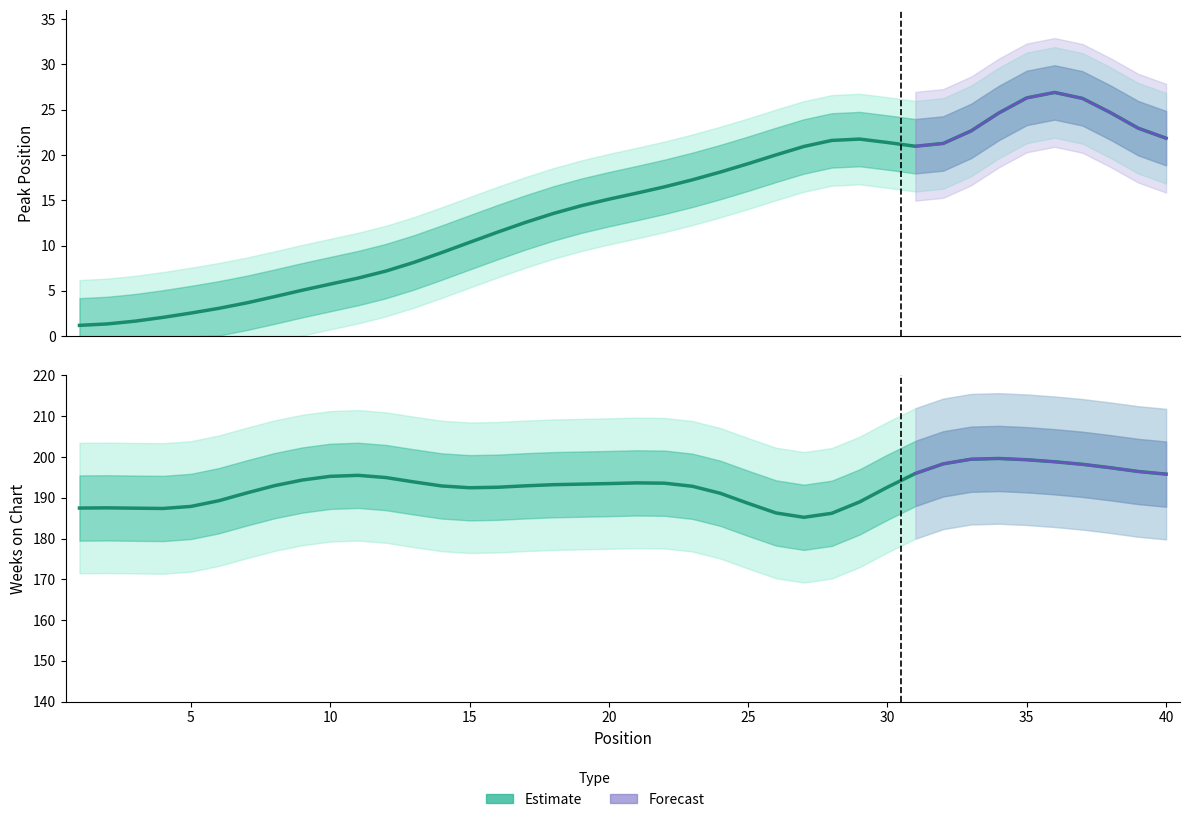

True or false: Weeks on Chart (estimate) has a value of 285.6 at 38.

False